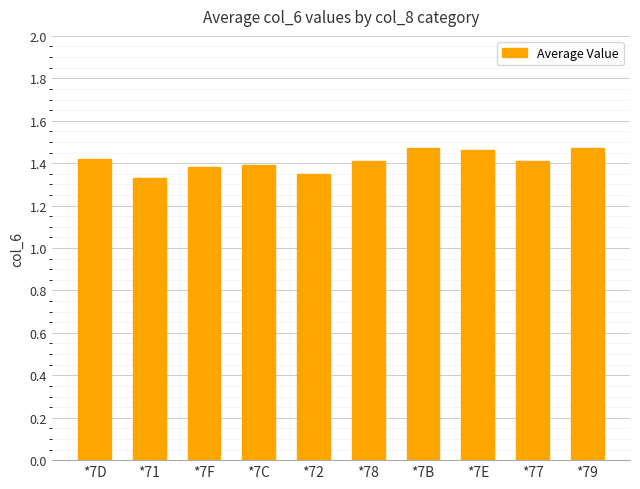

What is the label of the 2nd bar from the left?

*71